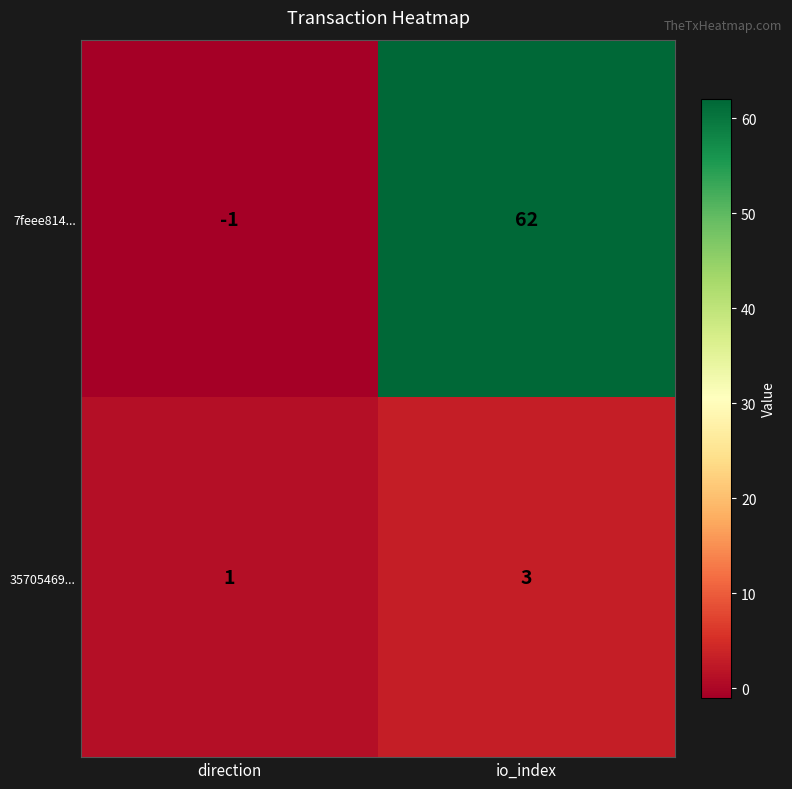

What is the sum of the 35705469... values at direction and io_index?

4